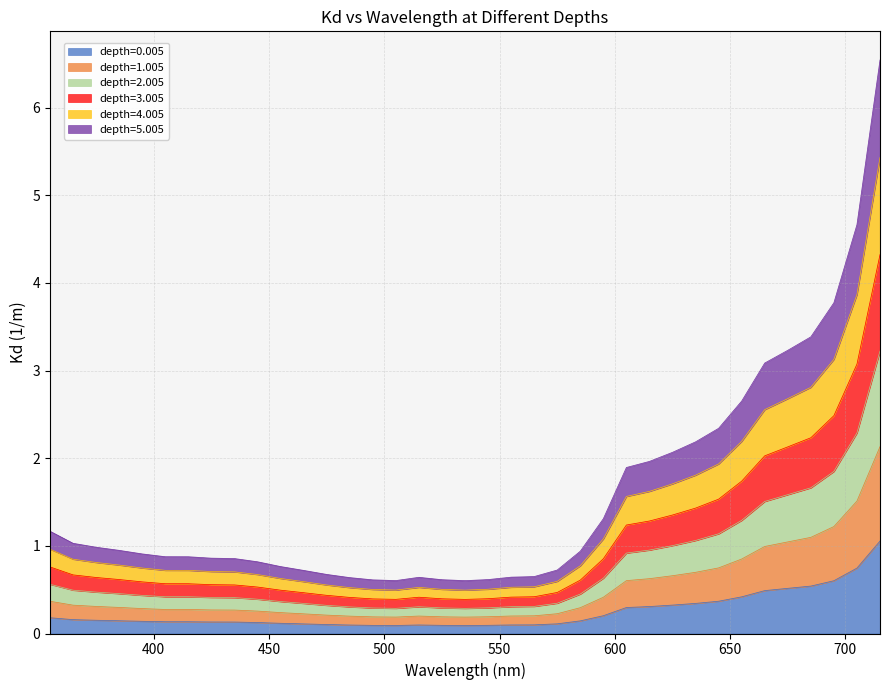

Between 415 and 585, which series saw the biggest shift?

depth=3.005